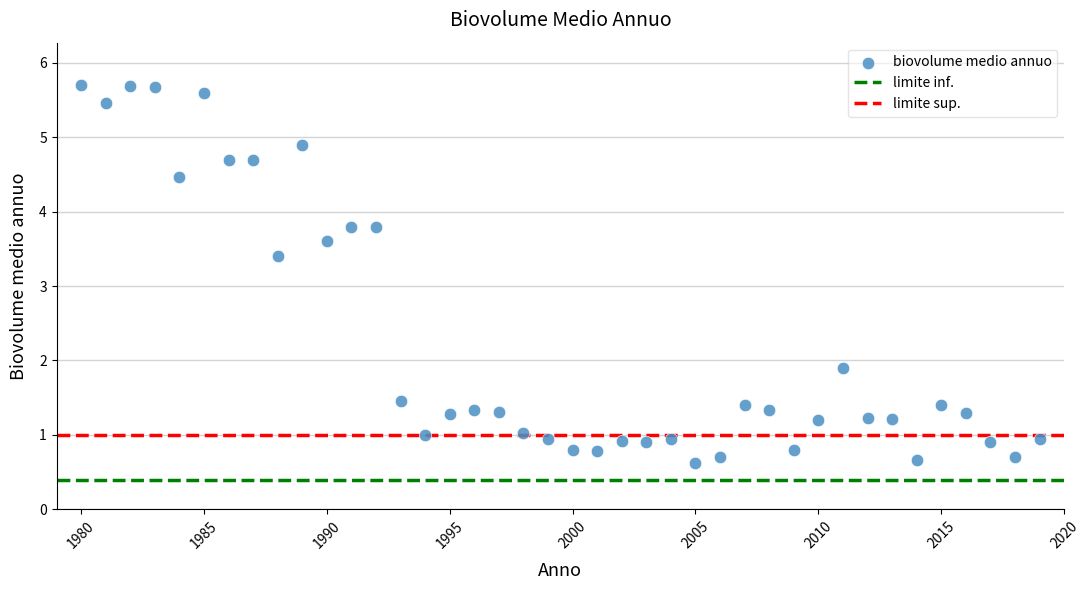

What is the range of Y values (max minus min)?

5.1